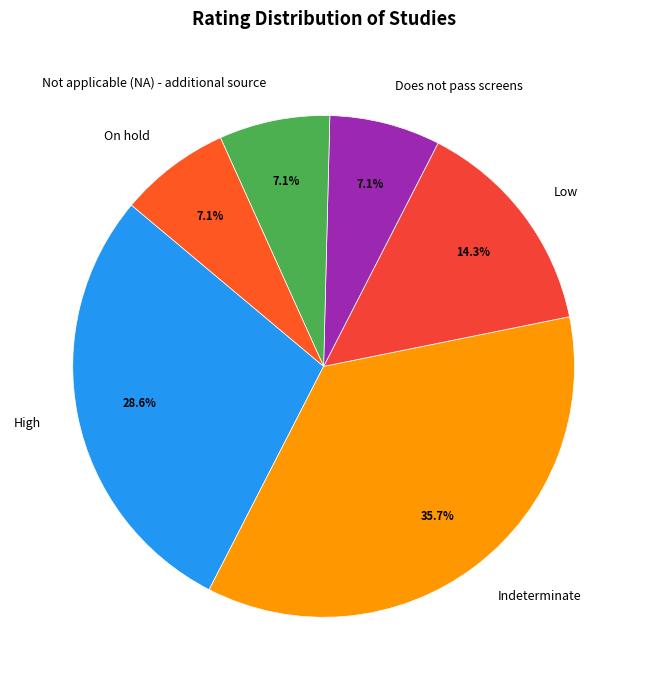

To the nearest percent, what is the difference between the Indeterminate and On hold slice percentages?

29%